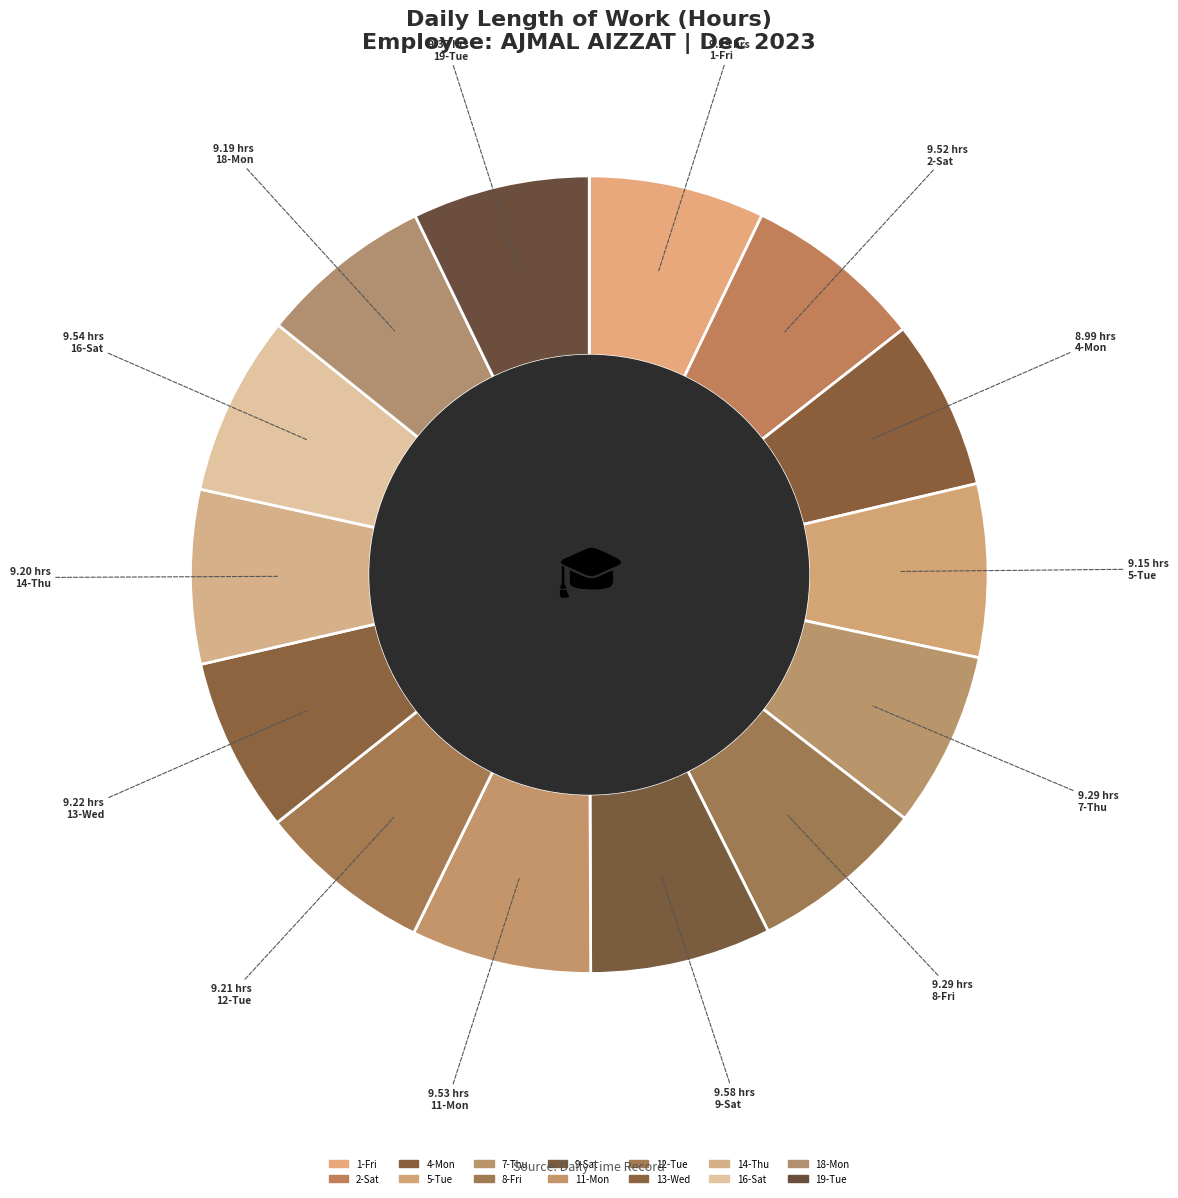

How many slices are in this pie chart?

14